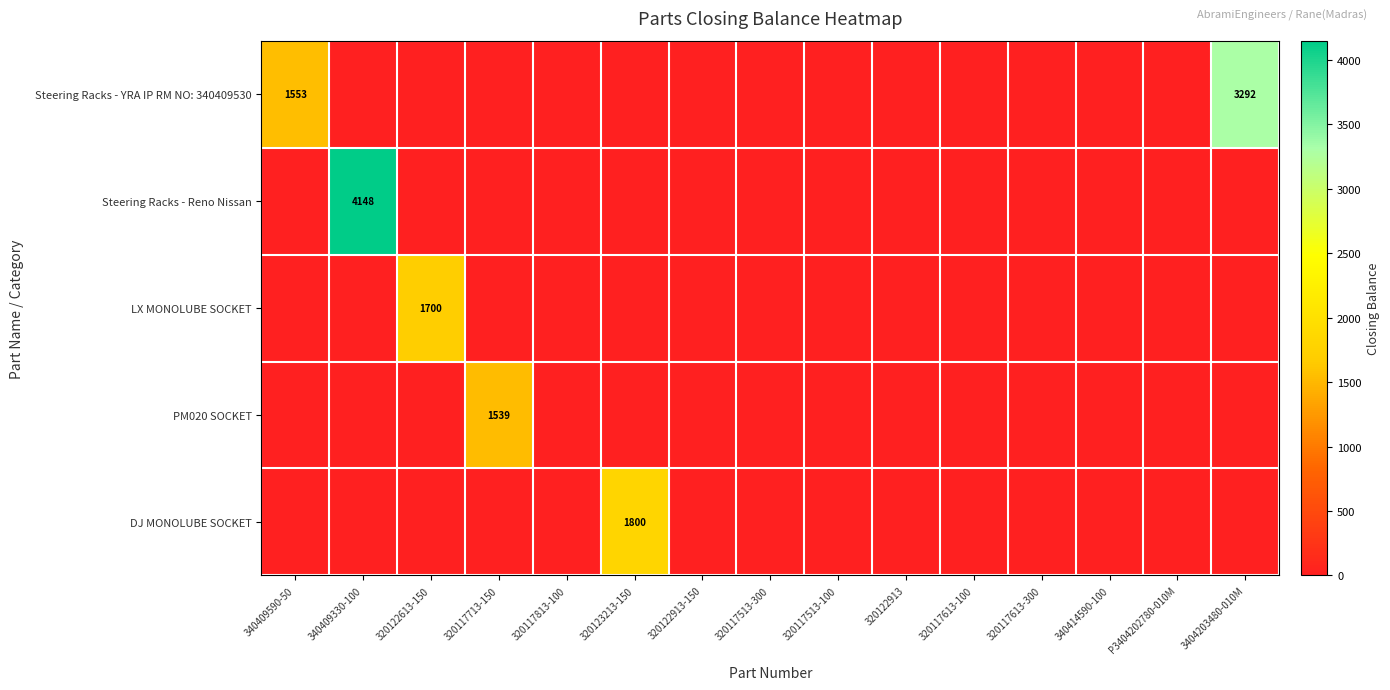

Rank the series at 320117713-150 from highest to lowest value.

PM020 SOCKET, Steering Racks - YRA IP RM NO: 340409530, Steering Racks - Reno Nissan, LX MONOLUBE SOCKET, DJ MONOLUBE SOCKET